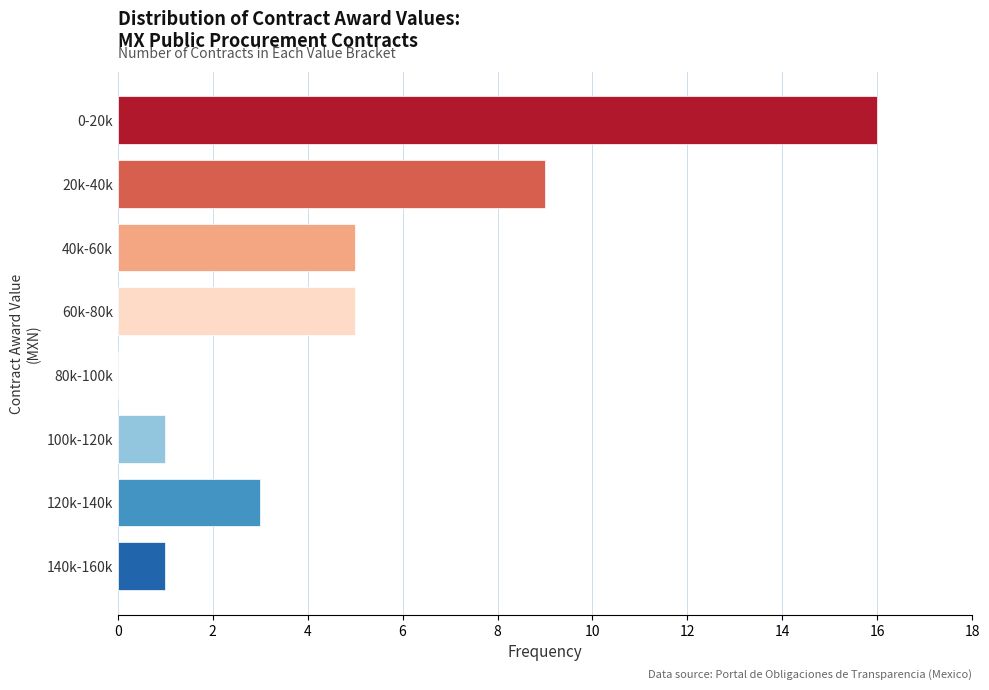

Reading bottom to top, extract all data points from this chart.

140k-160k=1	120k-140k=3	100k-120k=1	80k-100k=0	60k-80k=5	40k-60k=5	20k-40k=9	0-20k=16